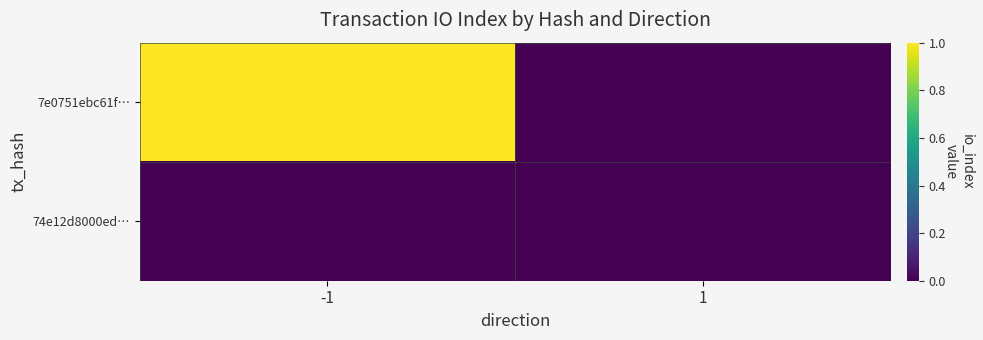

Which series has the largest total across all categories?

7e0751ebc61f…